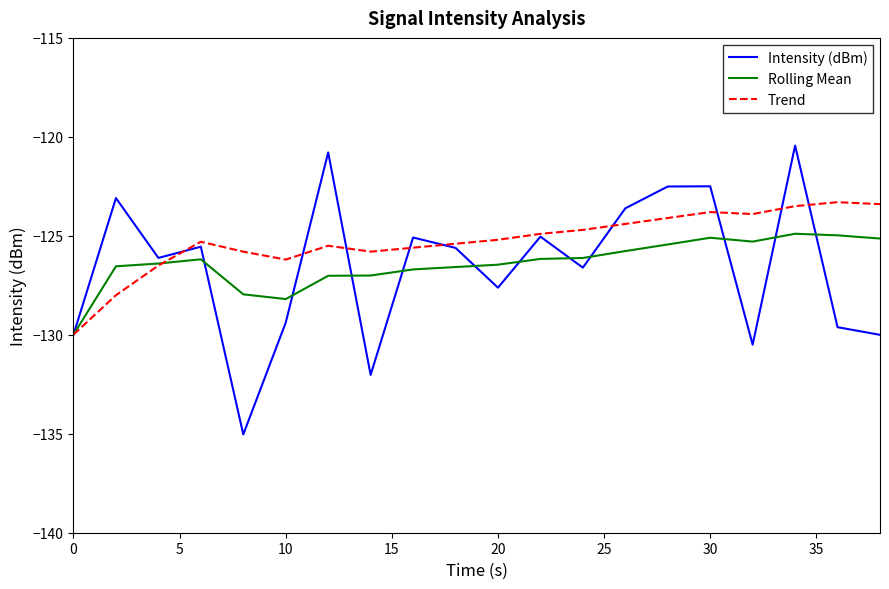

What is the minimum value shown in the chart?

-135.0